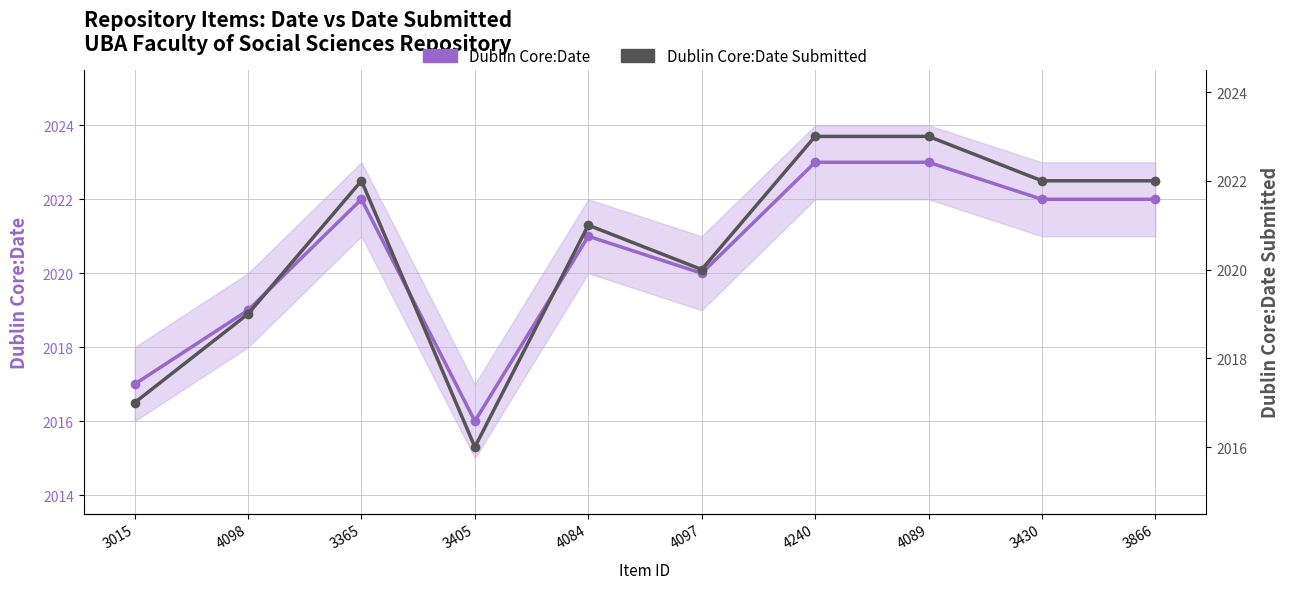

True or false: Dublin Core:Date Submitted and Dublin Core:Date cross at least once.

False